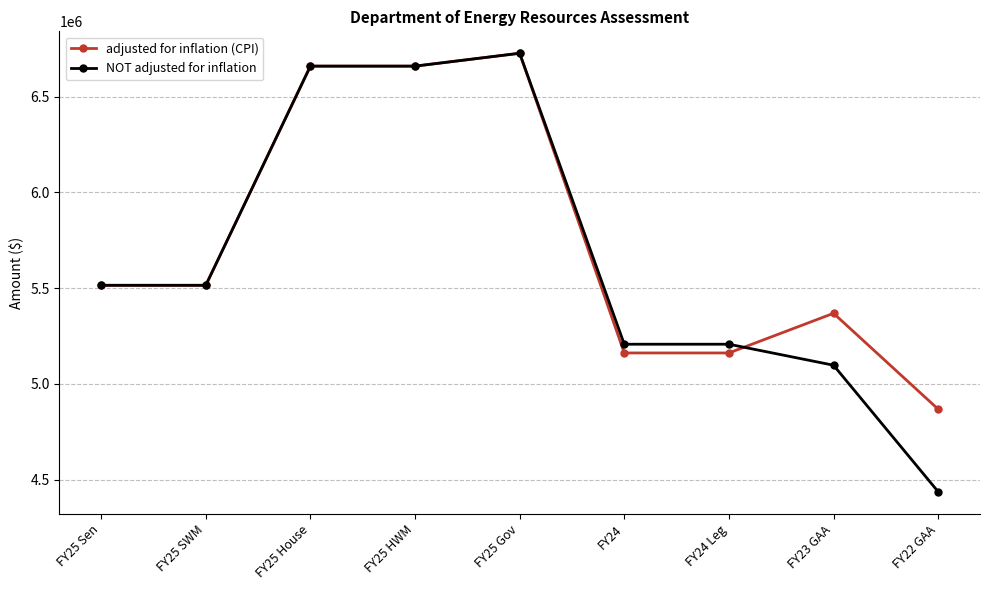

What is the difference between the second highest and minimum values in the adjusted for inflation (CPI) series?

1791441